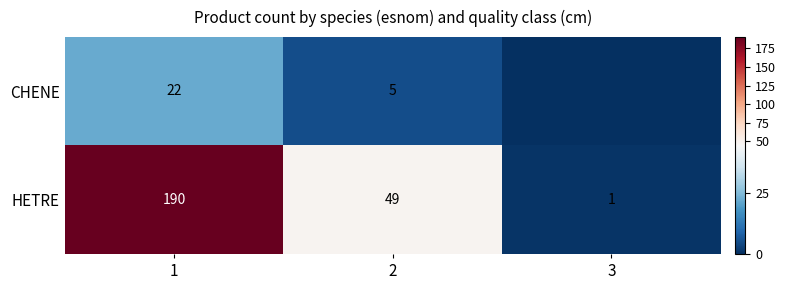

True or false: CHENE has a value of 3 at 2.

False